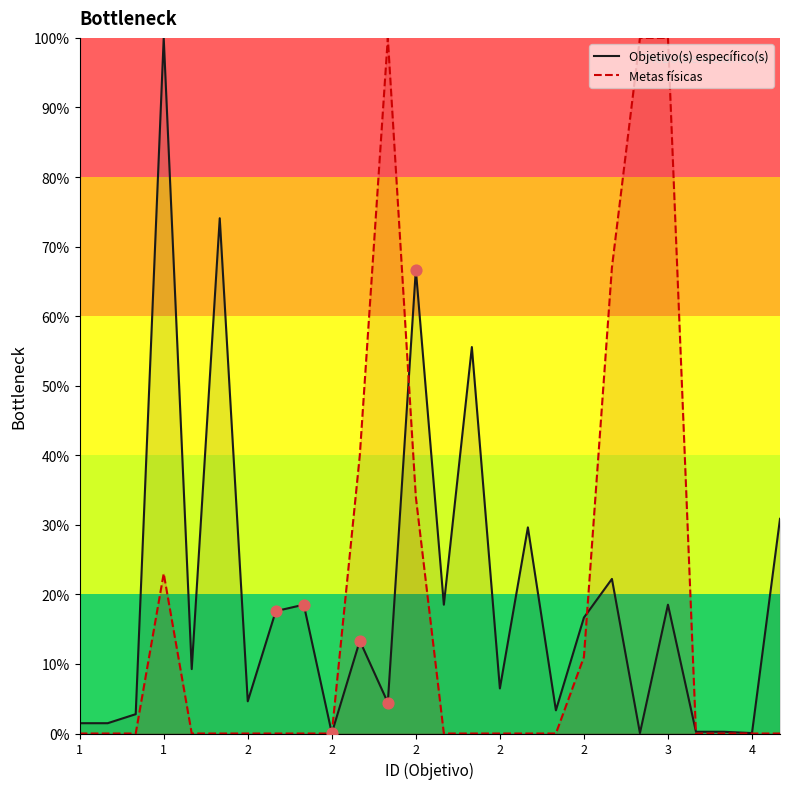

At how many categories does at least one series exceed 95?

4